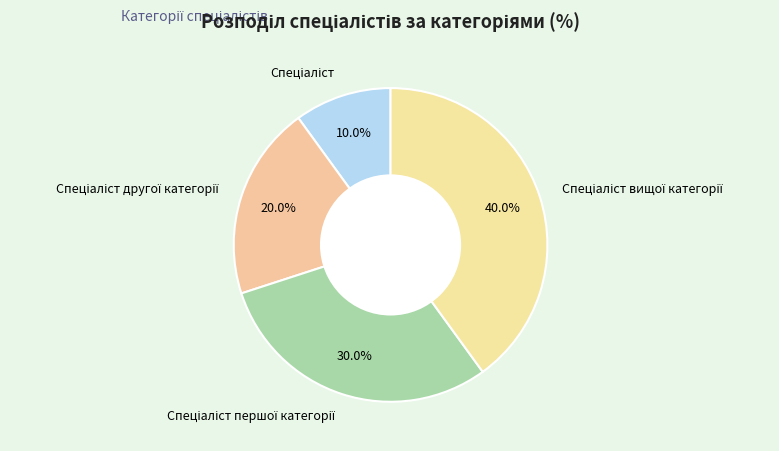

Does any single category account for the majority?

No